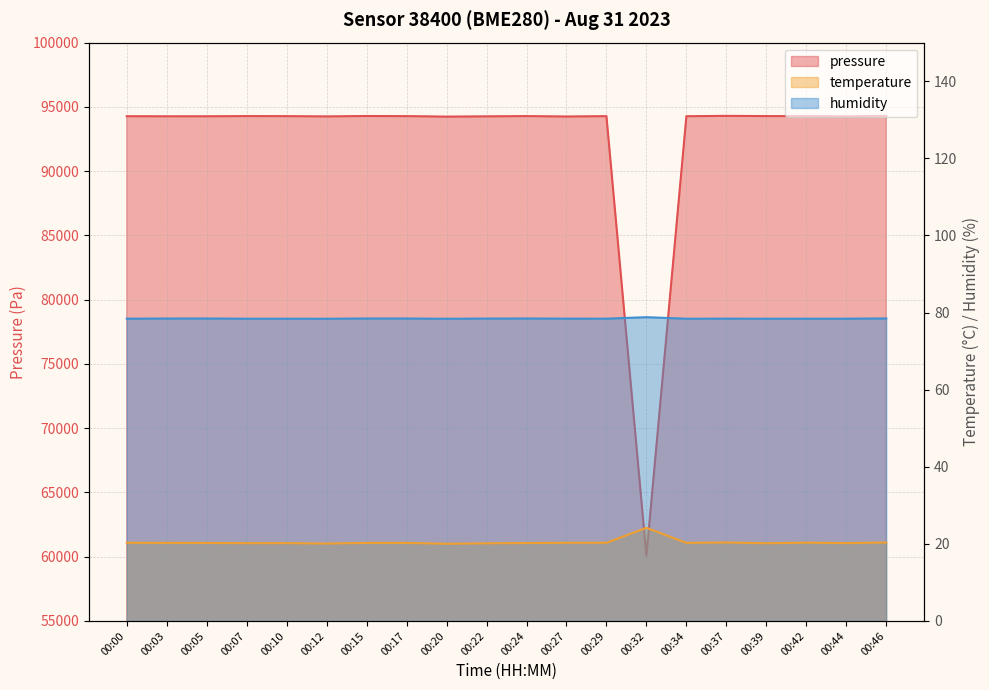

At which label does humidity reach its peak?

00:32